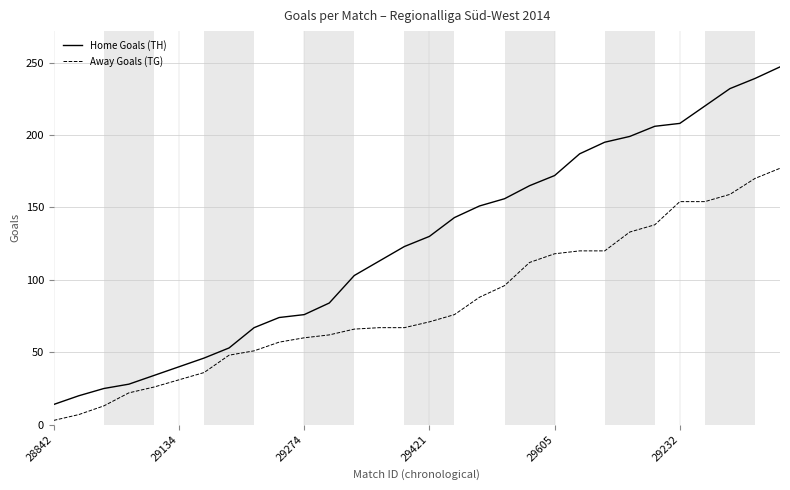

What is the maximum value shown in the chart?

247